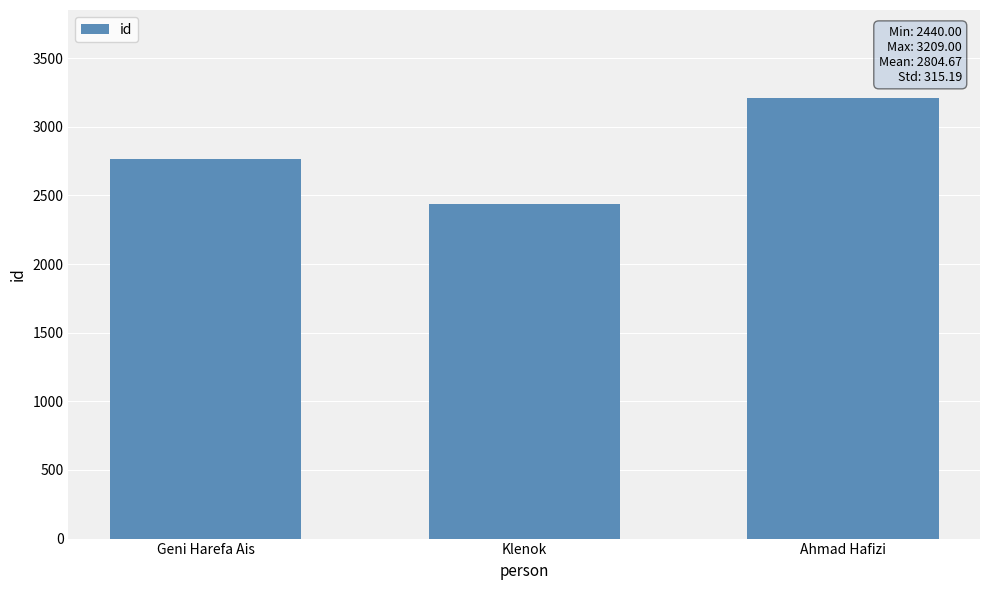

Rank the categories by value from highest to lowest.

Ahmad Hafizi, Geni Harefa Ais, Klenok